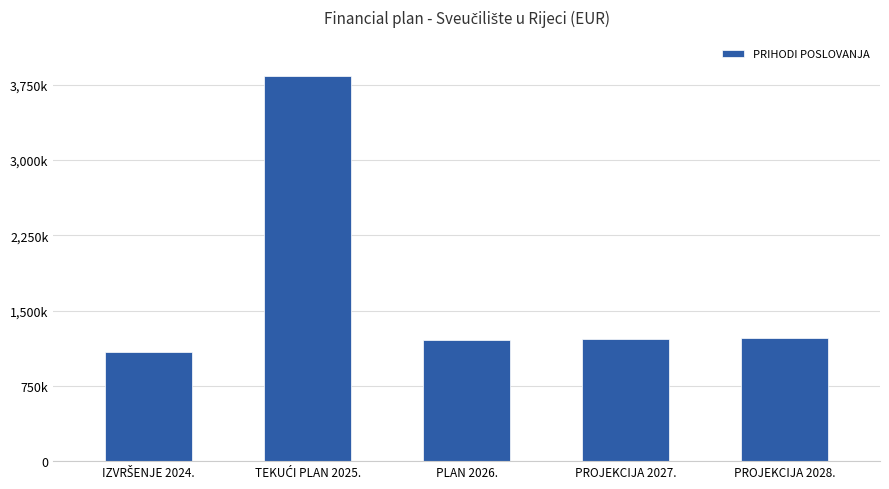

Does the chart contain any negative values?

No